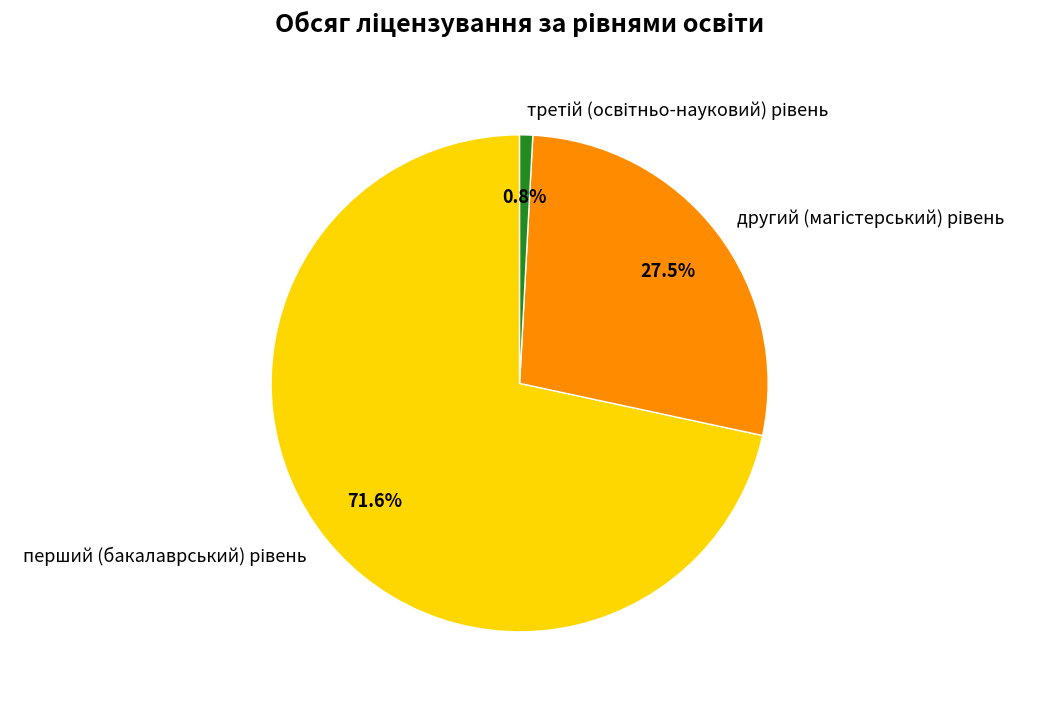

Does any single category account for the majority?

Yes